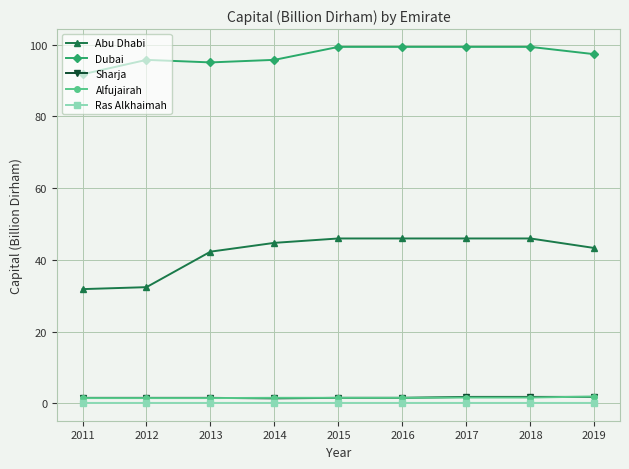

Which series has the largest range (max minus min)?

Abu Dhabi